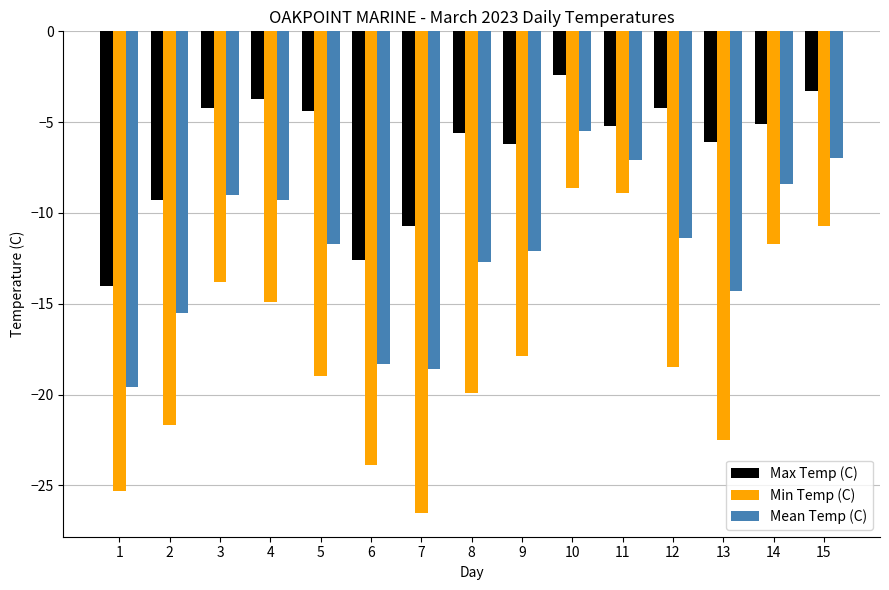

Is it true that Min Temp (C) equals -5.9 at 13?

False